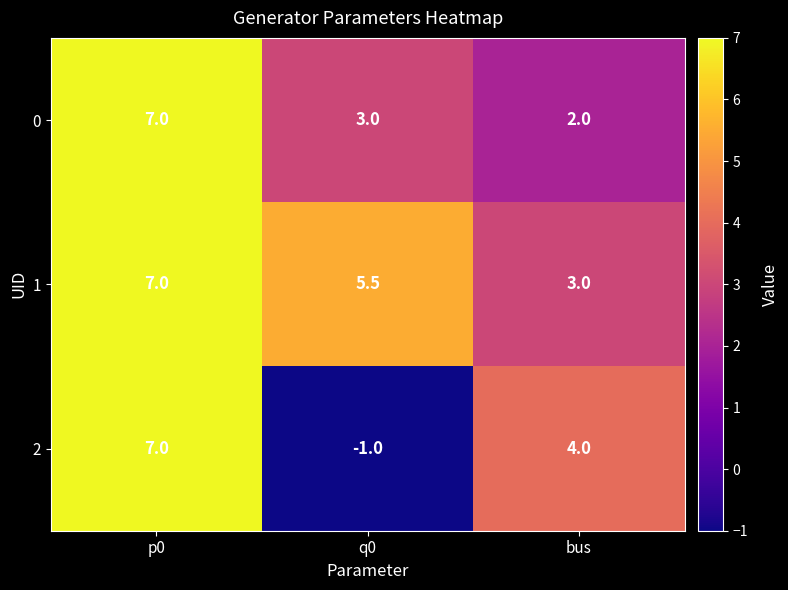

Which series has the largest total across all categories?

1